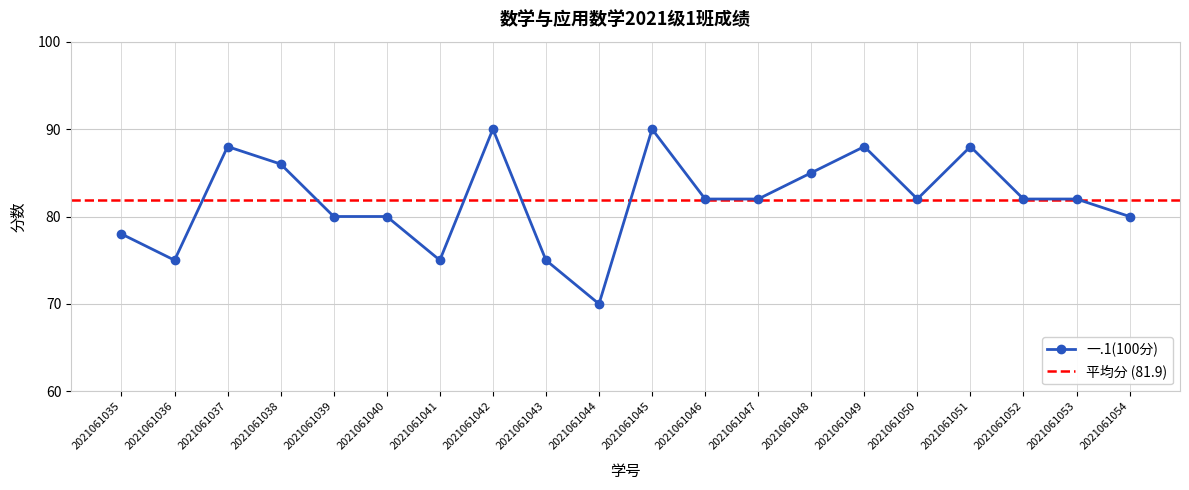

What is the difference between the maximum and second lowest values?

15